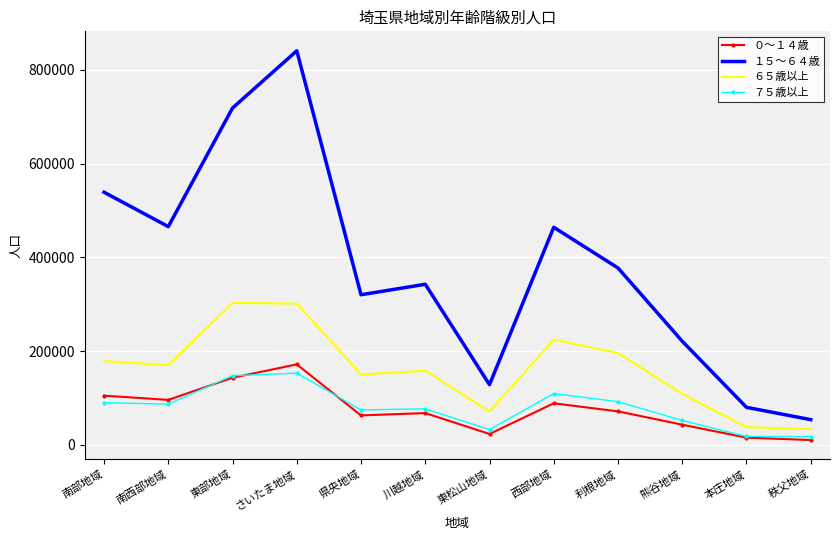

What is the average value of the ０～１４歳 series?

75081